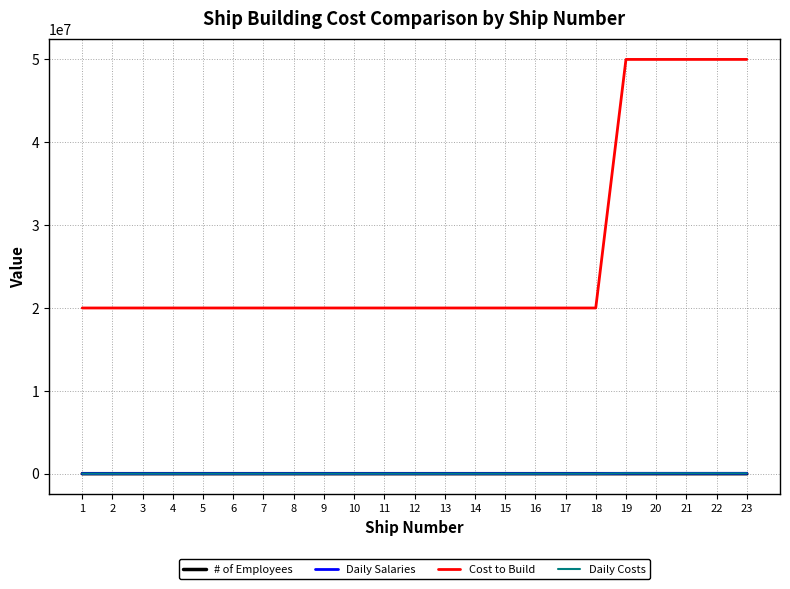

What is the value of the # of Employees point at the 22nd from the left?

500